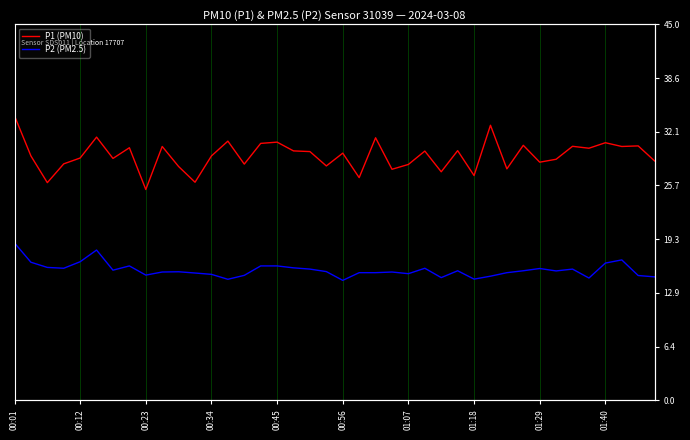

True or false: P2 (PM2.5) has more than 1 interior local peaks.

True